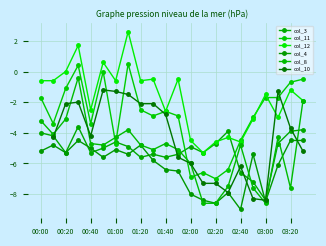

How many lines are shown in the chart?

6